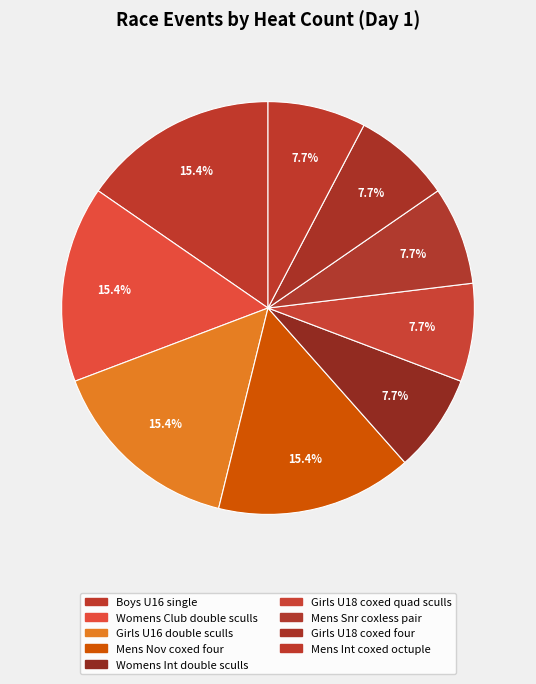

How many slices are in this pie chart?

9